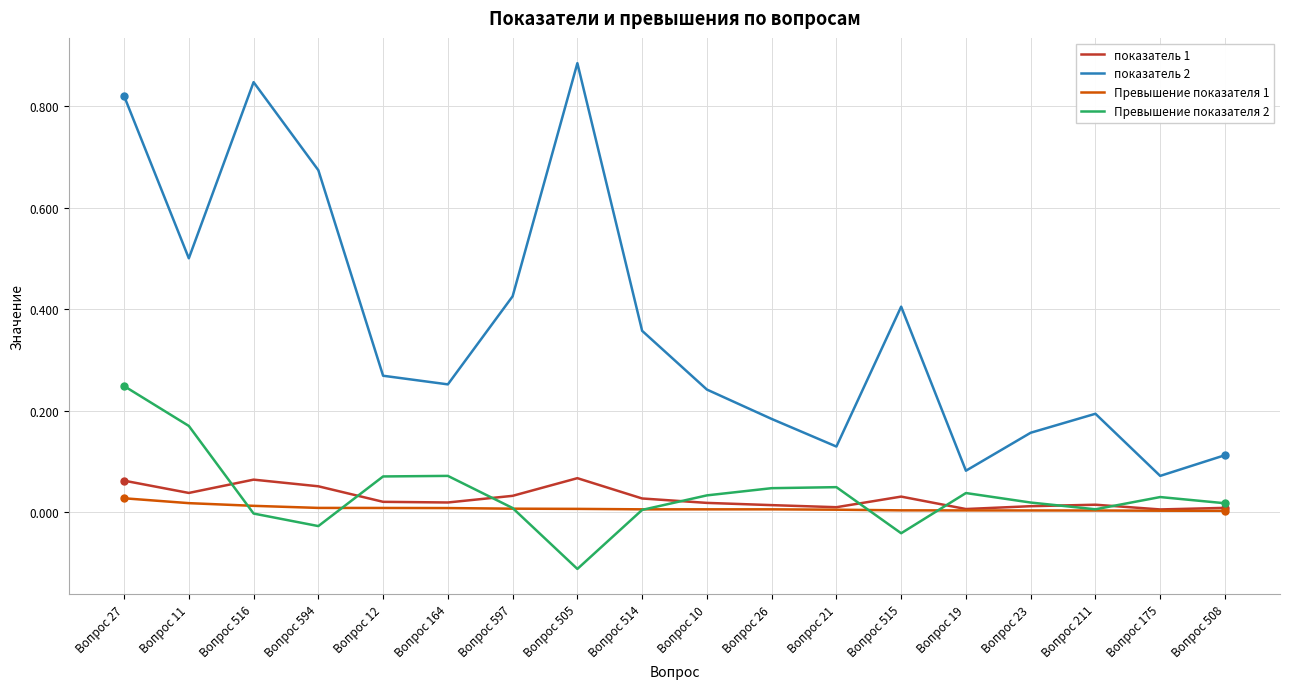

True or false: показатель 2 and Превышение показателя 1 intersect in this chart.

False